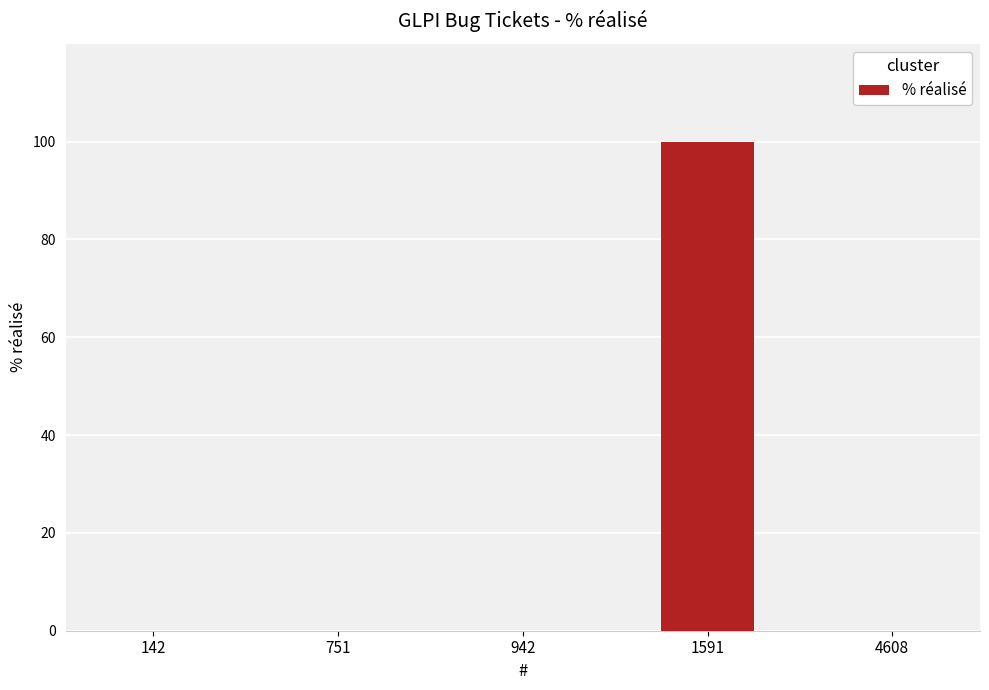

The value at 4608 is 41. True or false?

False